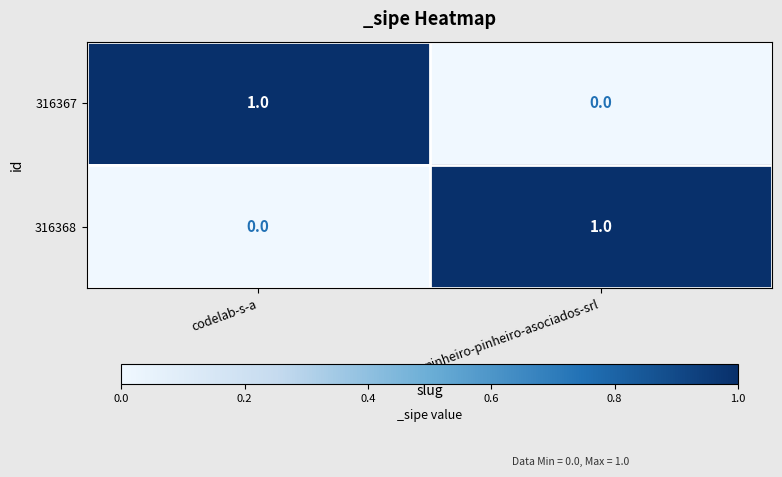

The value of 316367 at codelab-s-a is 0. True or false?

False